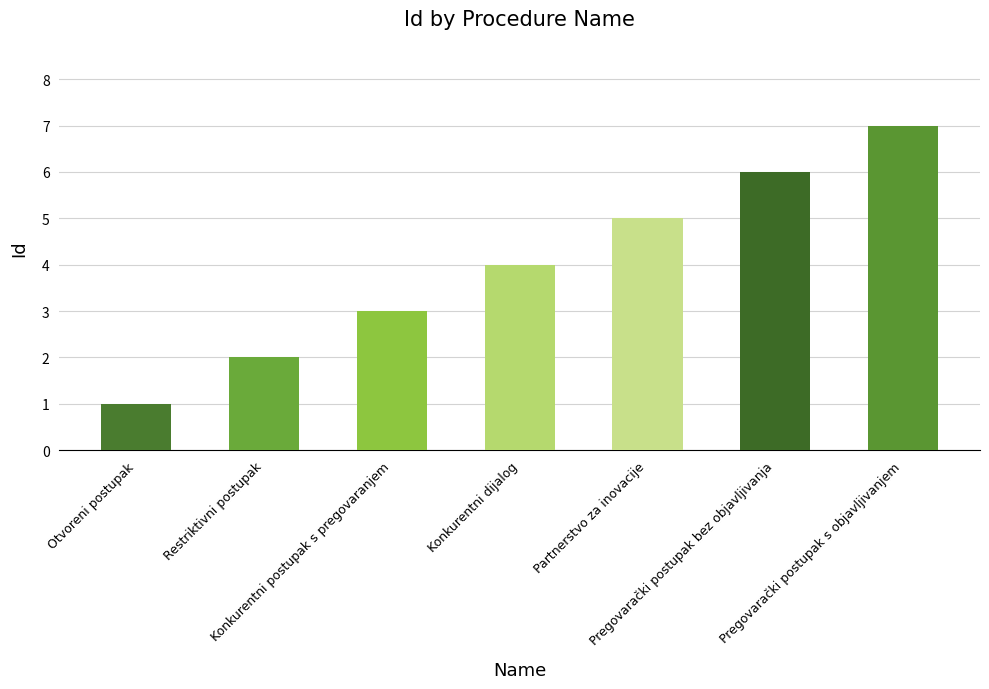

List the labels in order of value, smallest first.

Otvoreni postupak, Restriktivni postupak, Konkurentni postupak s pregovaranjem, Konkurentni dijalog, Partnerstvo za inovacije, Pregovarački postupak bez objavljivanja, Pregovarački postupak s objavljivanjem